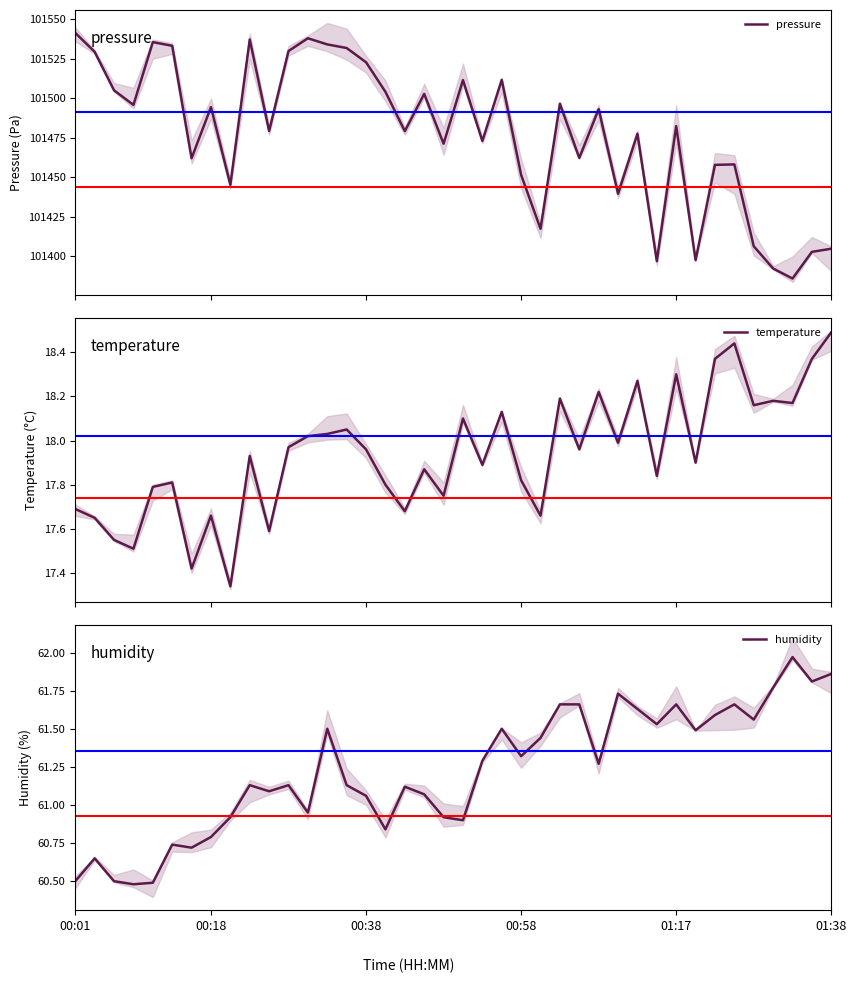

True or false: temperature and humidity intersect in this chart.

False